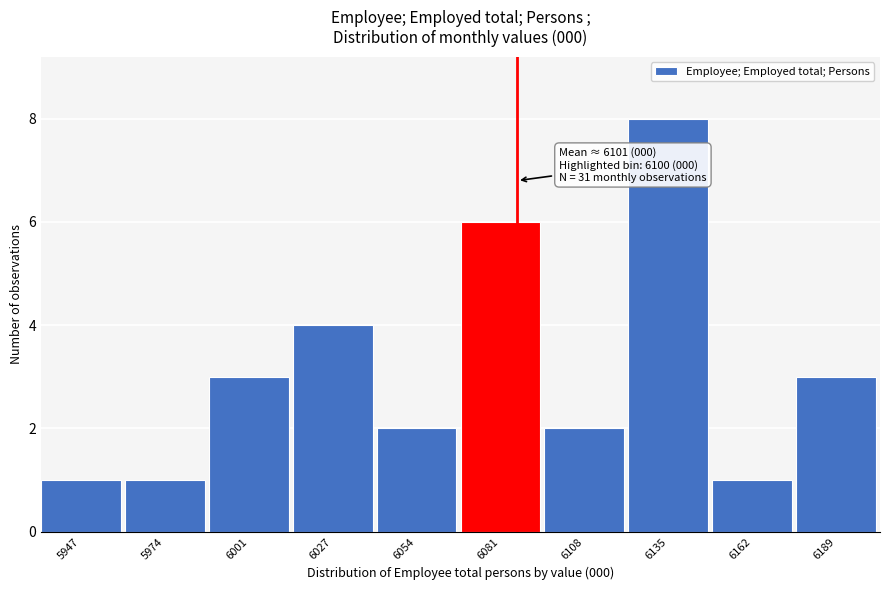

Reading right to left, list all the values displayed in this chart.

6189=3	6162=1	6135=8	6108=2	6081=6	6054=2	6027=4	6001=3	5974=1	5947=1